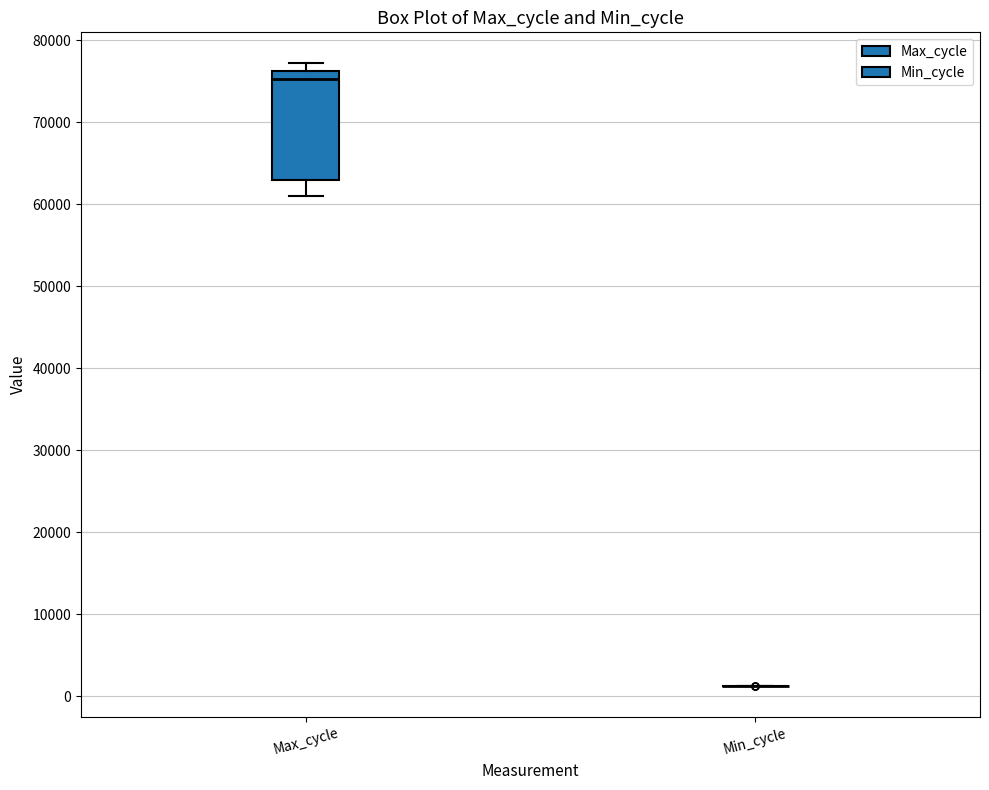

Comparing the boxes themselves (not the whiskers), which one is the tallest?

Max_cycle